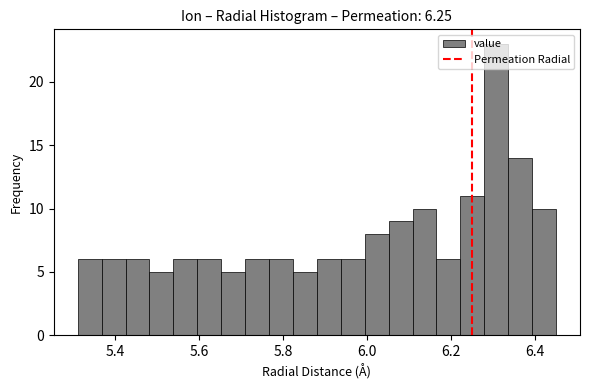

Read against the x-axis, roughly where is the centre of the tallest bar?

6.30